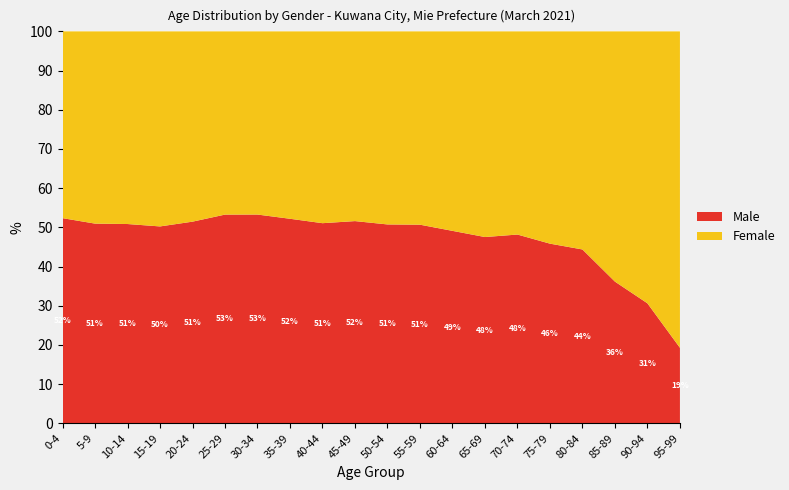

Reading left to right, list all the values displayed in this chart.

Male: 2687	3206	3414	3522	3773	3699	3843	4350	4853	5935	5222	4557	3959	3982	4931	3412	2516	1341	515	101
Female: 2446	3086	3300	3489	3560	3247	3372	3985	4651	5568	5069	4435	4103	4396	5307	4031	3156	2368	1167	423